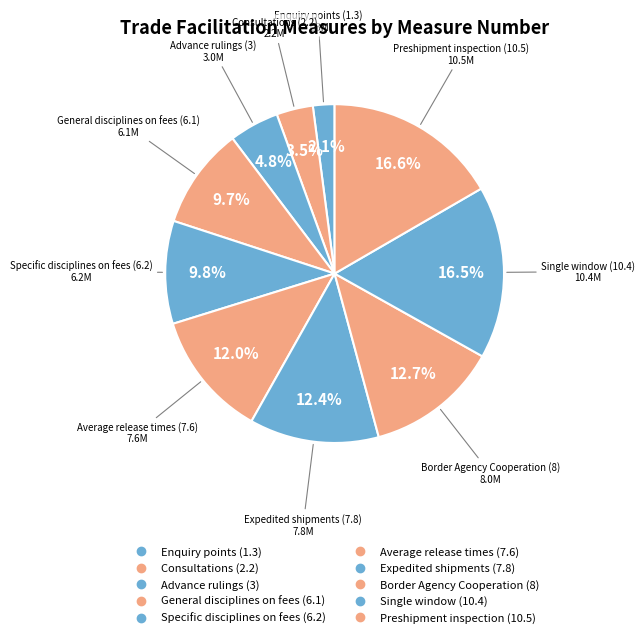

Is it true that Specific disciplines on fees (6.2) is 2% of the pie?

False